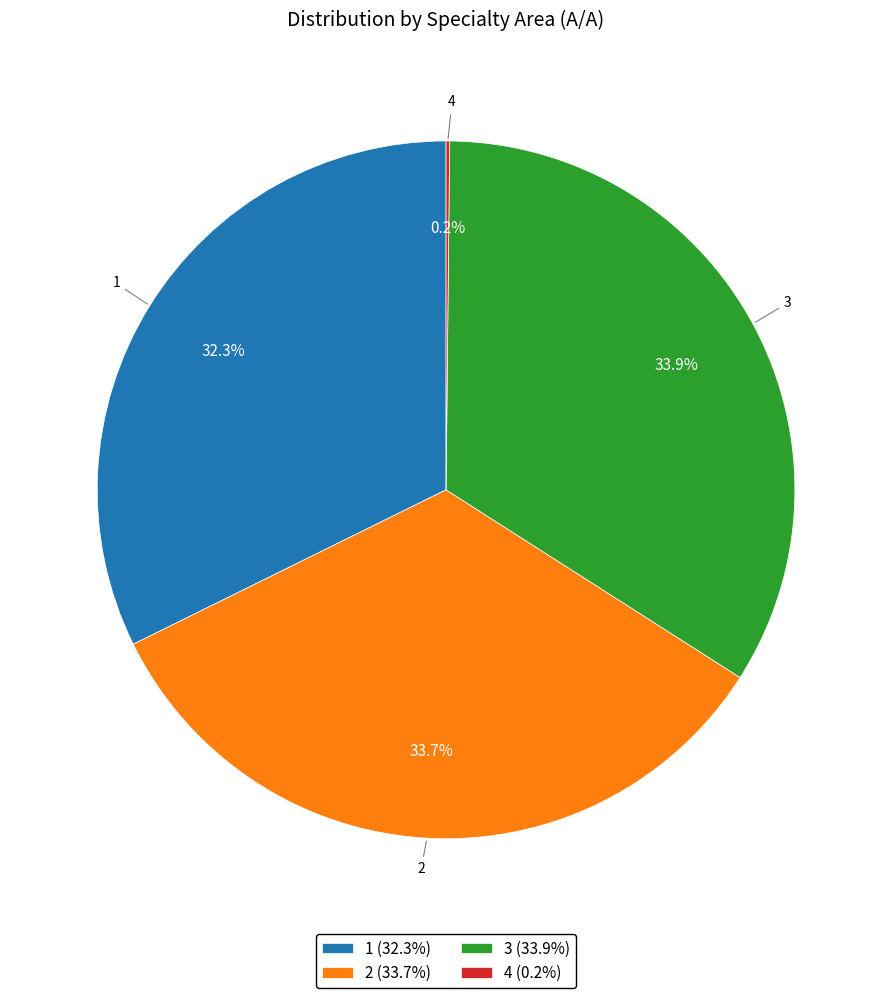

Is 3 (33.9%) the majority of the pie?

No